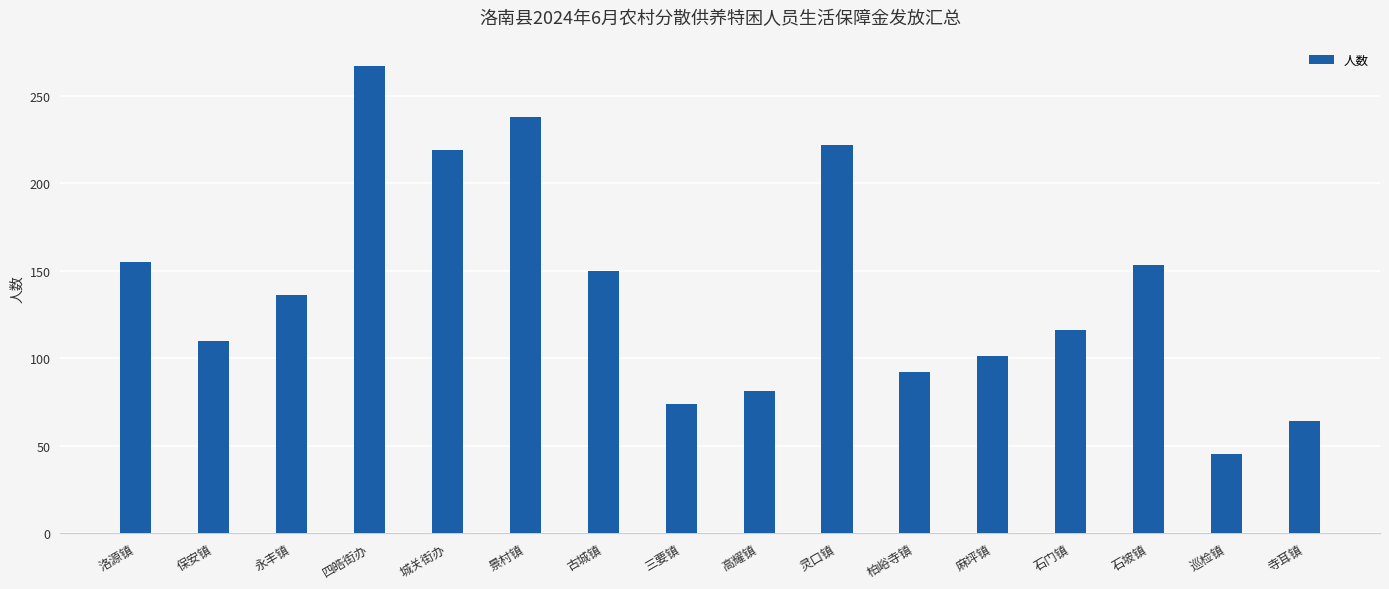

What value does the data have at 永丰镇?

136